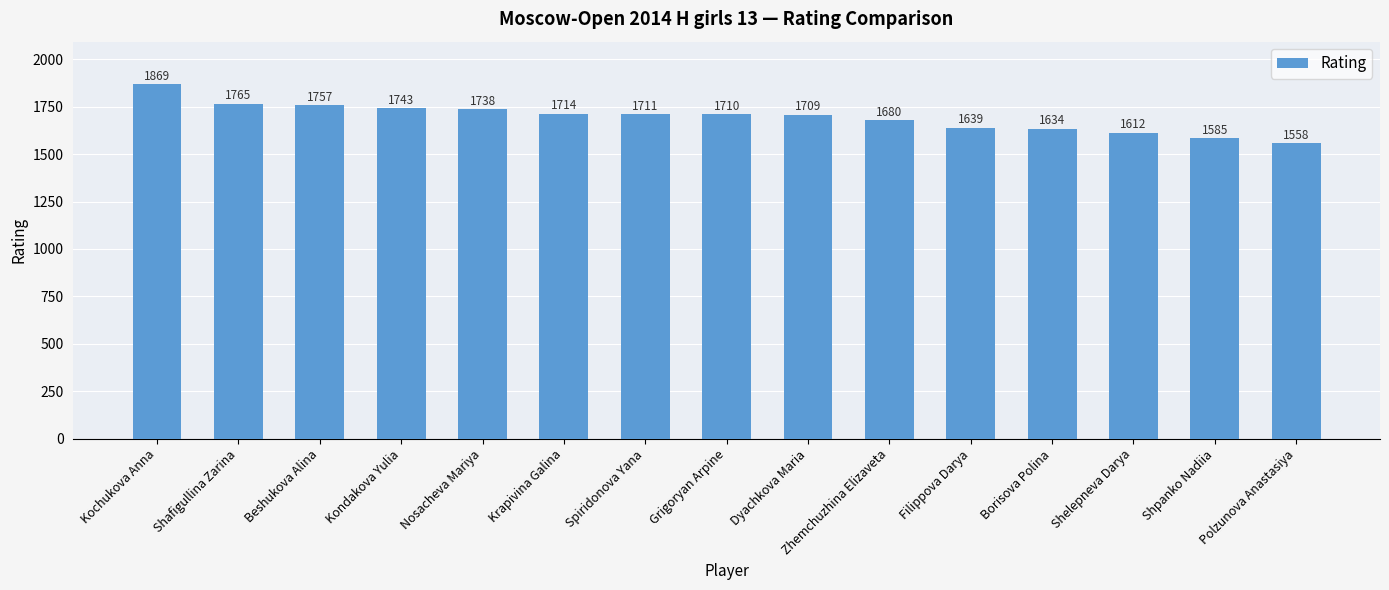

Are the bars horizontal?

No